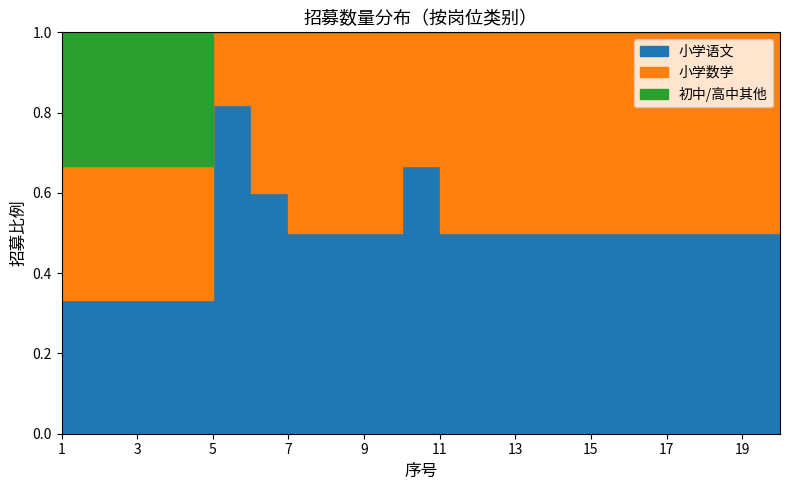

Is the value of 初中/高中其他 at 16 greater than the value of 小学数学 at 9?

No